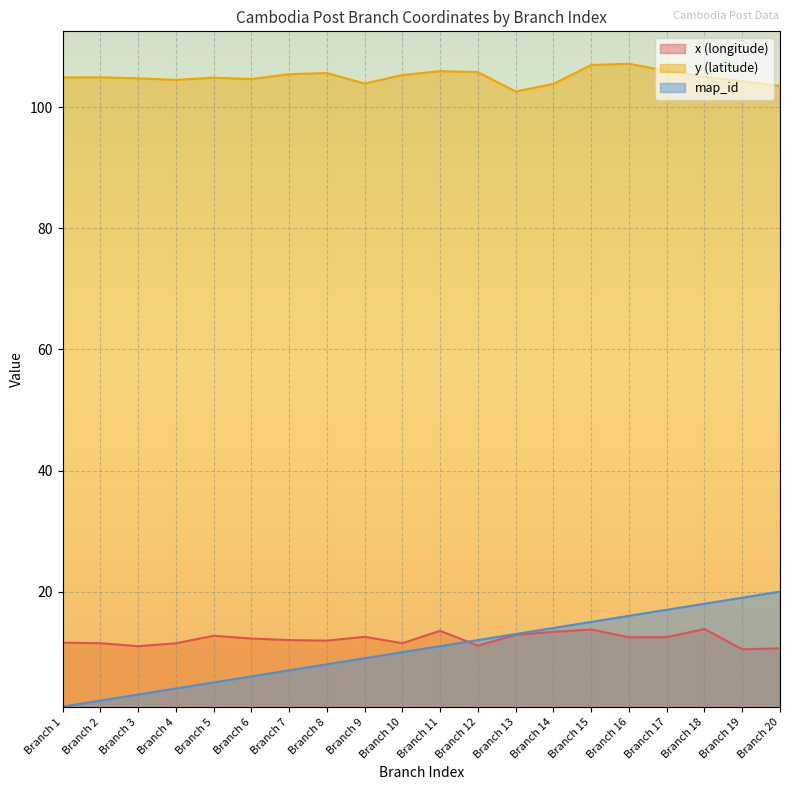

The value of x (longitude) at Branch 3 is 11.0. True or false?

True